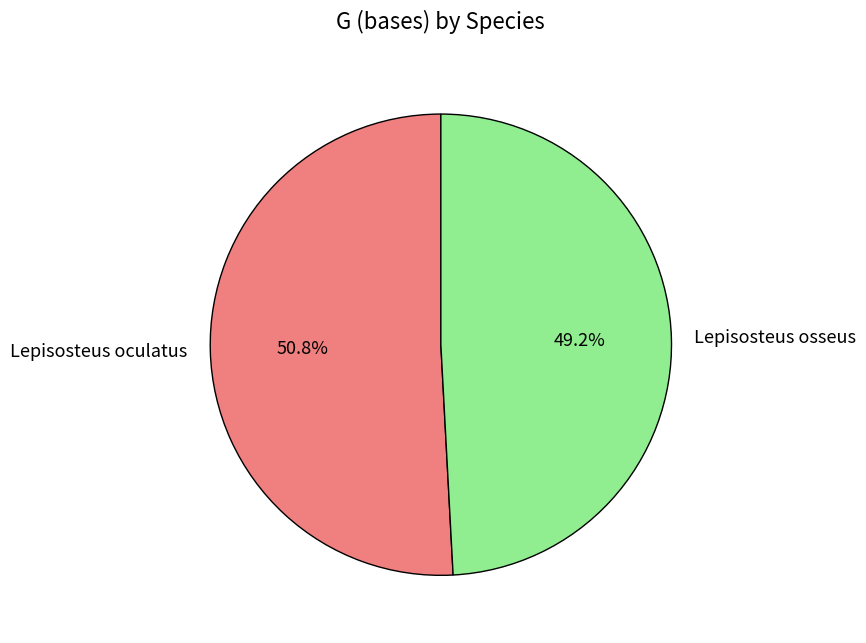

Which has a higher value, Lepisosteus oculatus or Lepisosteus osseus?

Lepisosteus oculatus